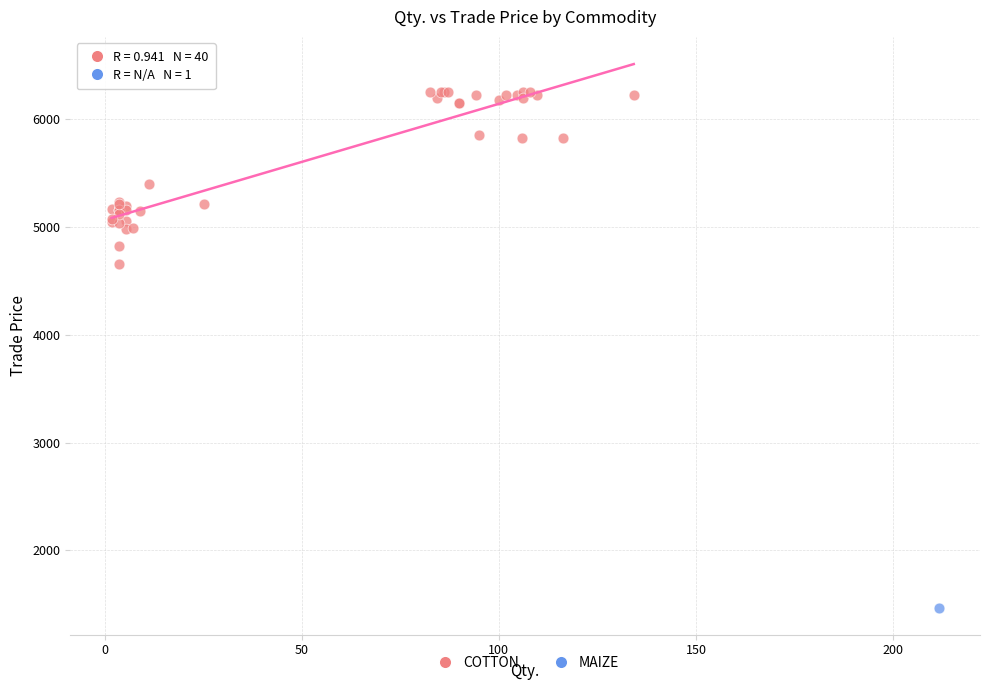

What are all the series names shown in the legend?

COTTON, MAIZE